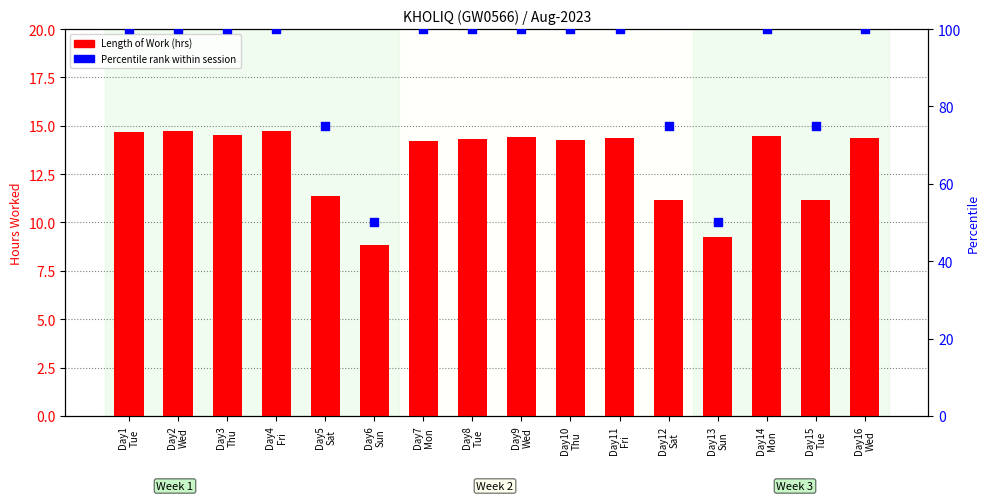

Is the value of Length of Work at Day11
Fri greater than the value of Percentile rank within session at Day12
Sat?

No